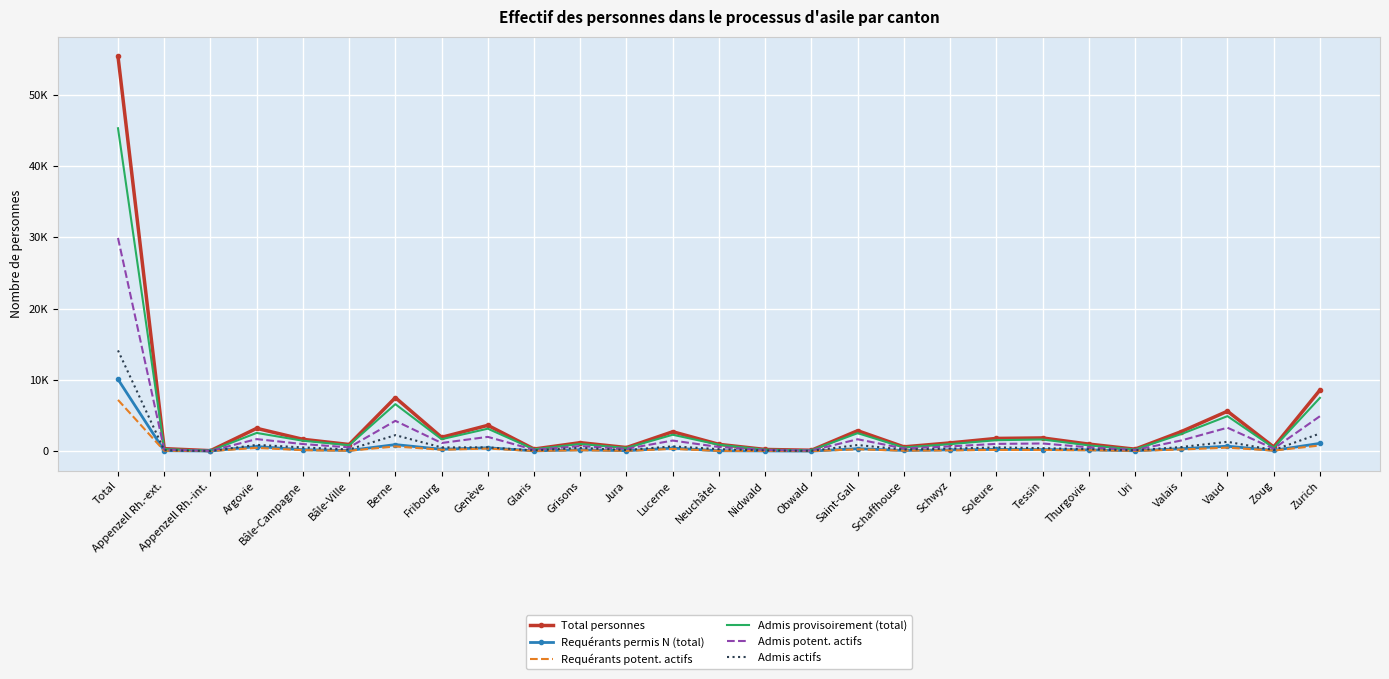

Which series changed the most between Berne and Nidwald?

Total personnes